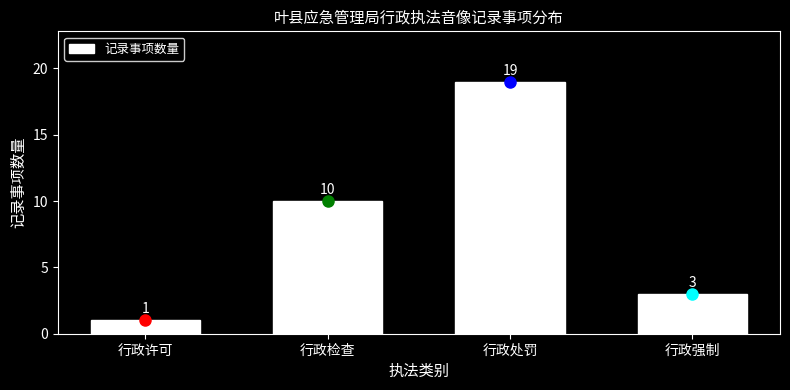

Reading left to right, list all the values displayed in this chart.

行政许可=1	行政检查=10	行政处罚=19	行政强制=3